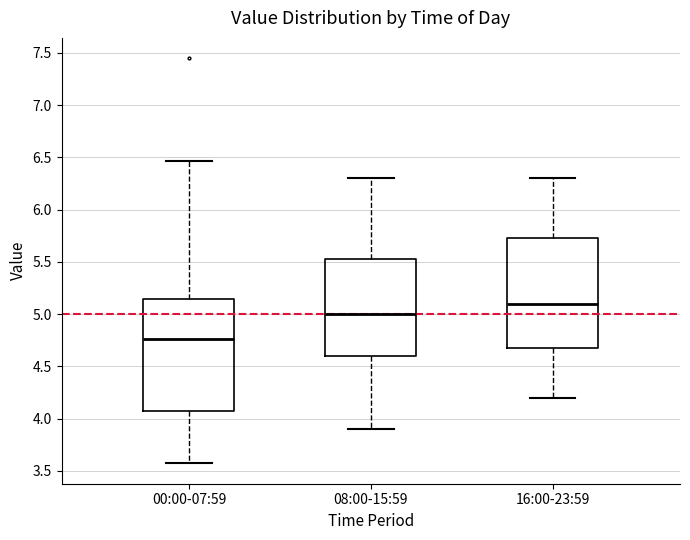

Where does the lower whisker of the box for 08:00-15:59 end on the y-axis? The values are not printed on the chart, so give them approximately, as read against the axis.

3.90